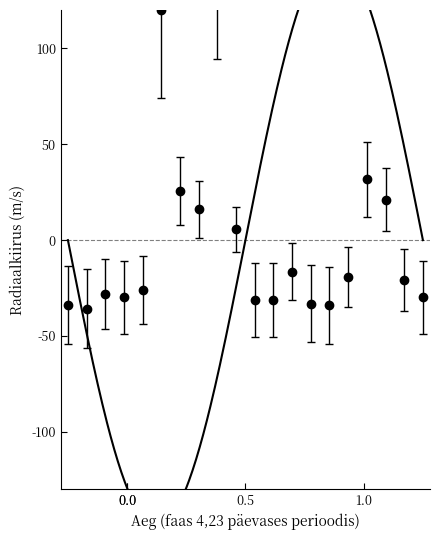

Count the number of data series in this chart.

1